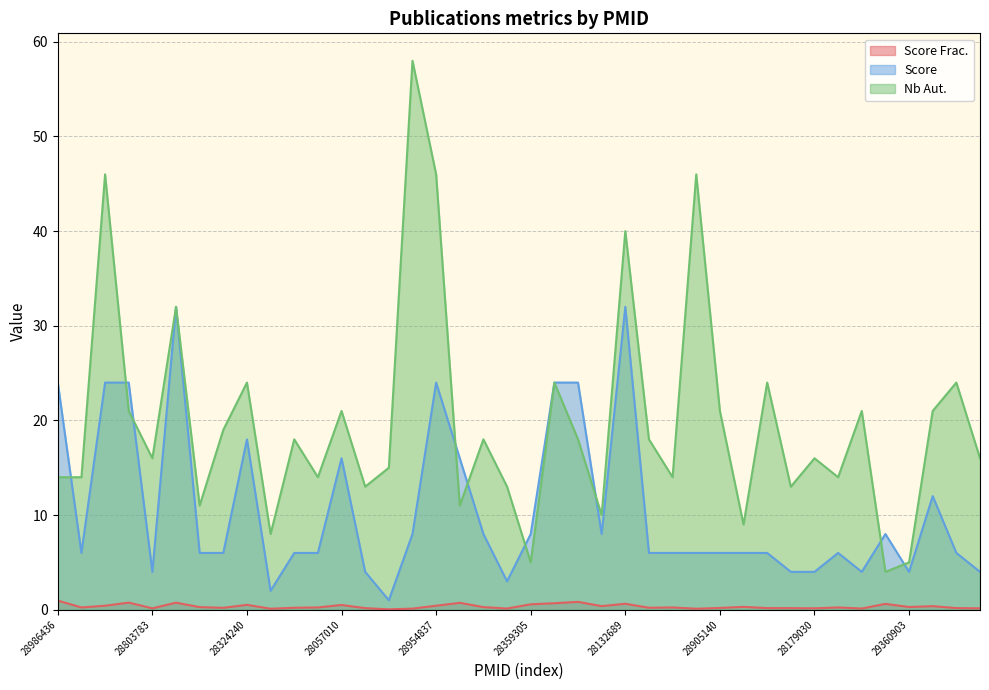

Rank the series by their maximum value, from lowest to highest.

Score Frac., Score, Nb Aut.